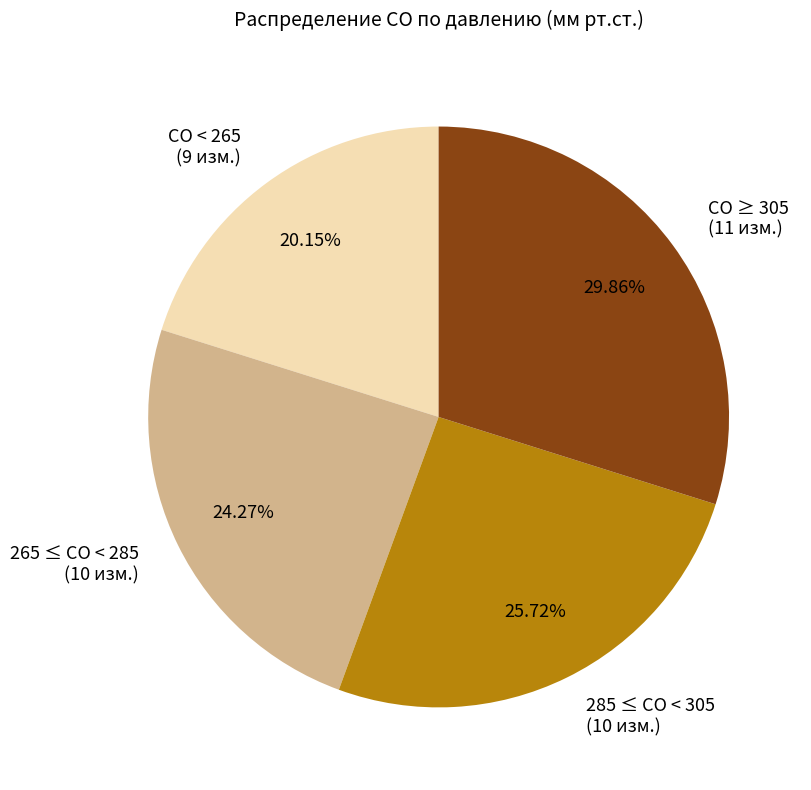

Is CO ≥ 305 (11 изм.) the majority of the pie?

No